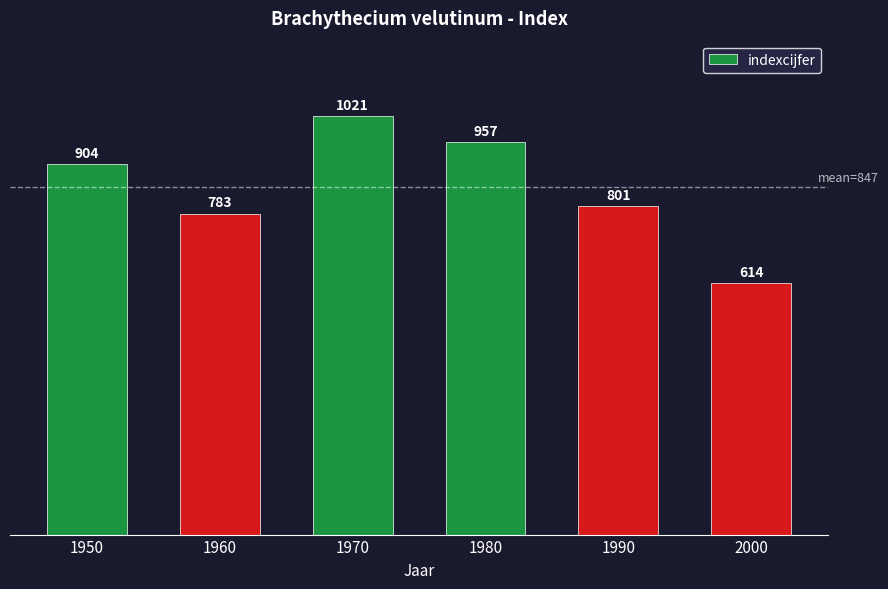

How many bars are there in total?

6